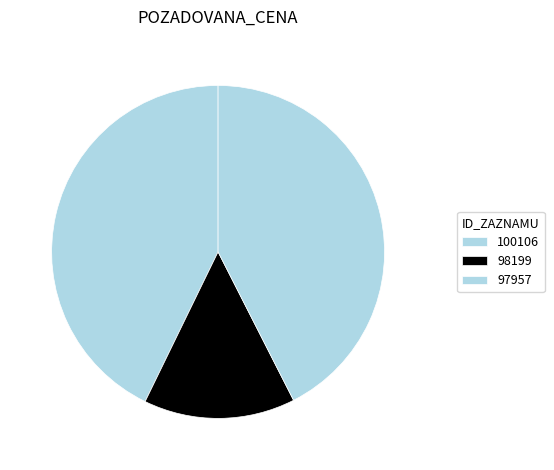

What percentage is the 98199 slice, to the nearest percent?

15%